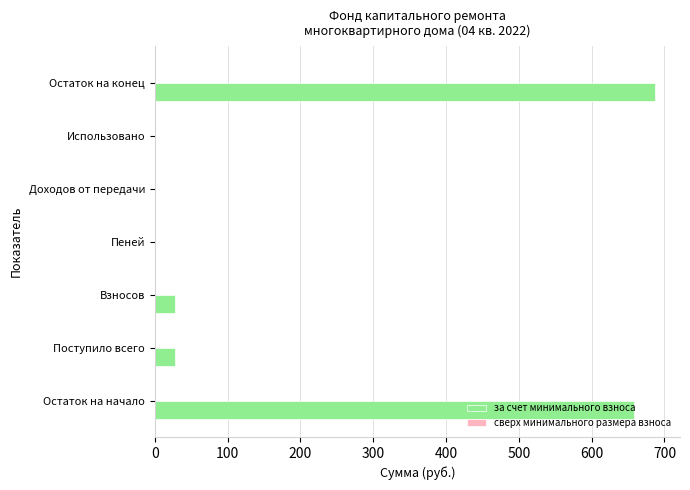

True or false: the data shows 343.4 at Использовано.

False